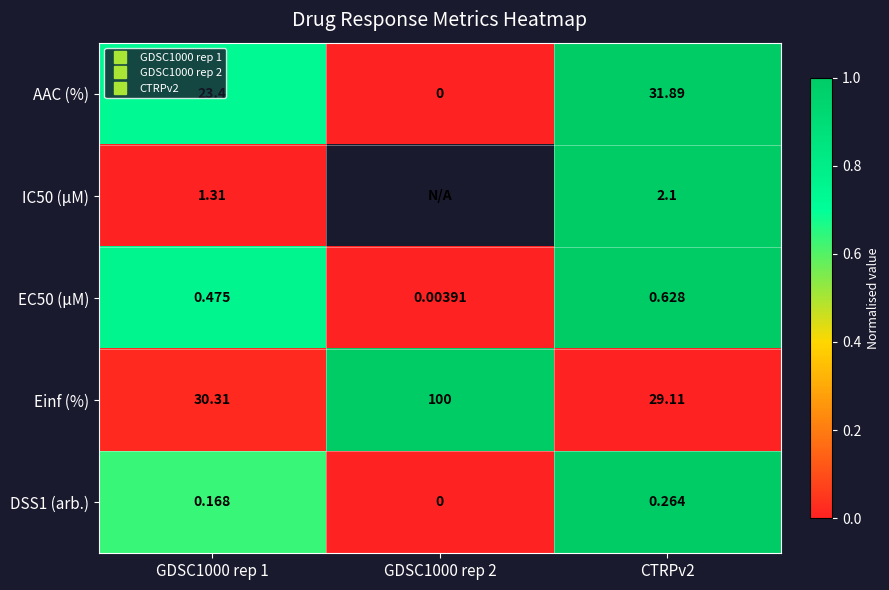

What is the difference between the highest and lowest values at GDSC1000 rep 2?

1.0